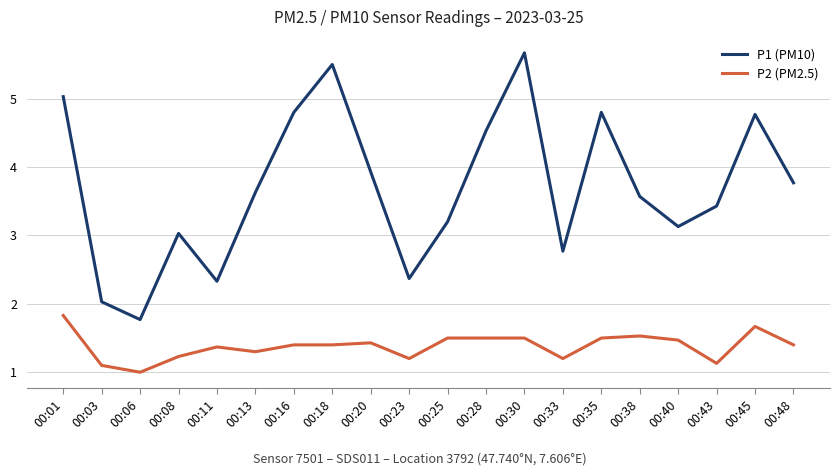

Reading right to left, transcribe all the data shown in this chart.

P1 (PM10): 00:48=3.8	00:45=4.8	00:43=3.4	00:40=3.1	00:38=3.6	00:35=4.8	00:33=2.8	00:30=5.7	00:28=4.5	00:25=3.2	00:23=2.4	00:20=3.9	00:18=5.5	00:16=4.8	00:13=3.6	00:11=2.3	00:08=3.0	00:06=1.8	00:03=2.0	00:01=5.0
P2 (PM2.5): 00:48=1.4	00:45=1.7	00:43=1.1	00:40=1.5	00:38=1.5	00:35=1.5	00:33=1.2	00:30=1.5	00:28=1.5	00:25=1.5	00:23=1.2	00:20=1.4	00:18=1.4	00:16=1.4	00:13=1.3	00:11=1.4	00:08=1.2	00:06=1.0	00:03=1.1	00:01=1.8